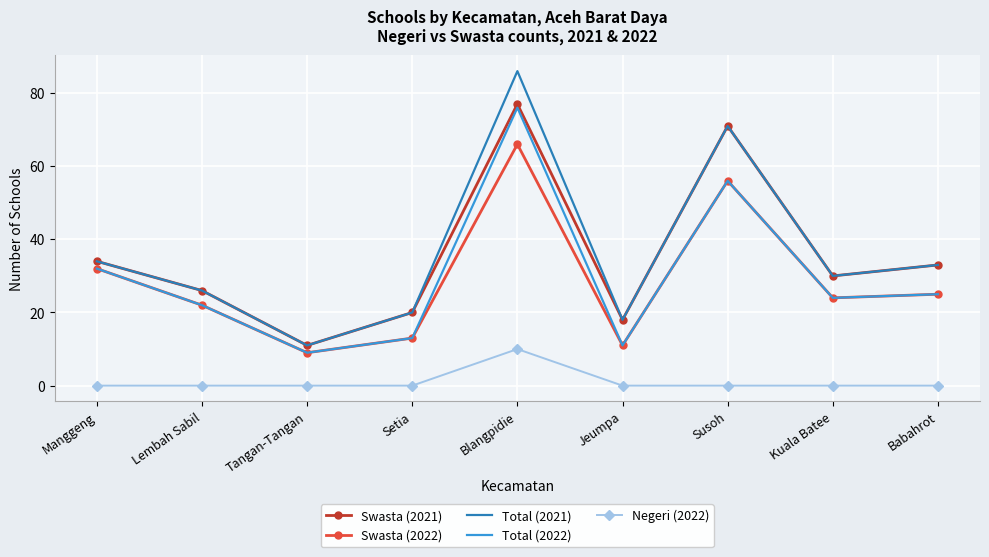

At which category does Total (2021) reach its first local peak?

Blangpidie